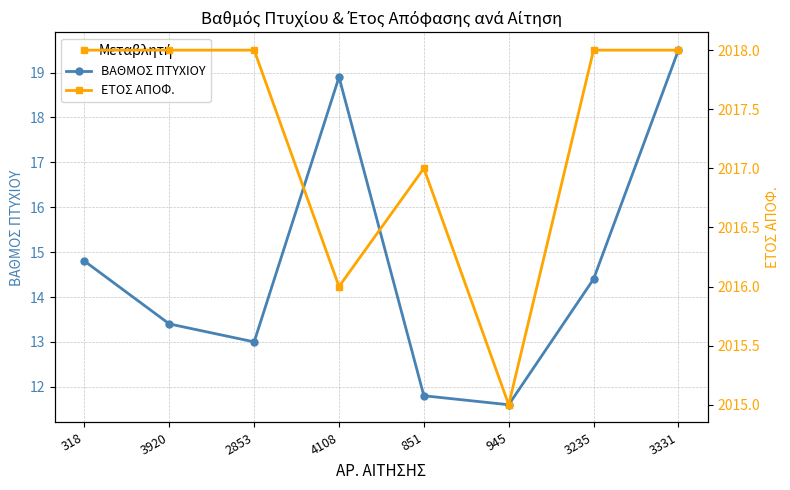

Reading left to right, transcribe all the data shown in this chart.

ΒΑΘΜΟΣ ΠΤΥΧΙΟΥ: 14.8	13.4	13.0	18.9	11.8	11.6	14.4	19.5
ΕΤΟΣ ΑΠΟΦ.: 2018.0	2018.0	2018.0	2016.0	2017.0	2015.0	2018.0	2018.0